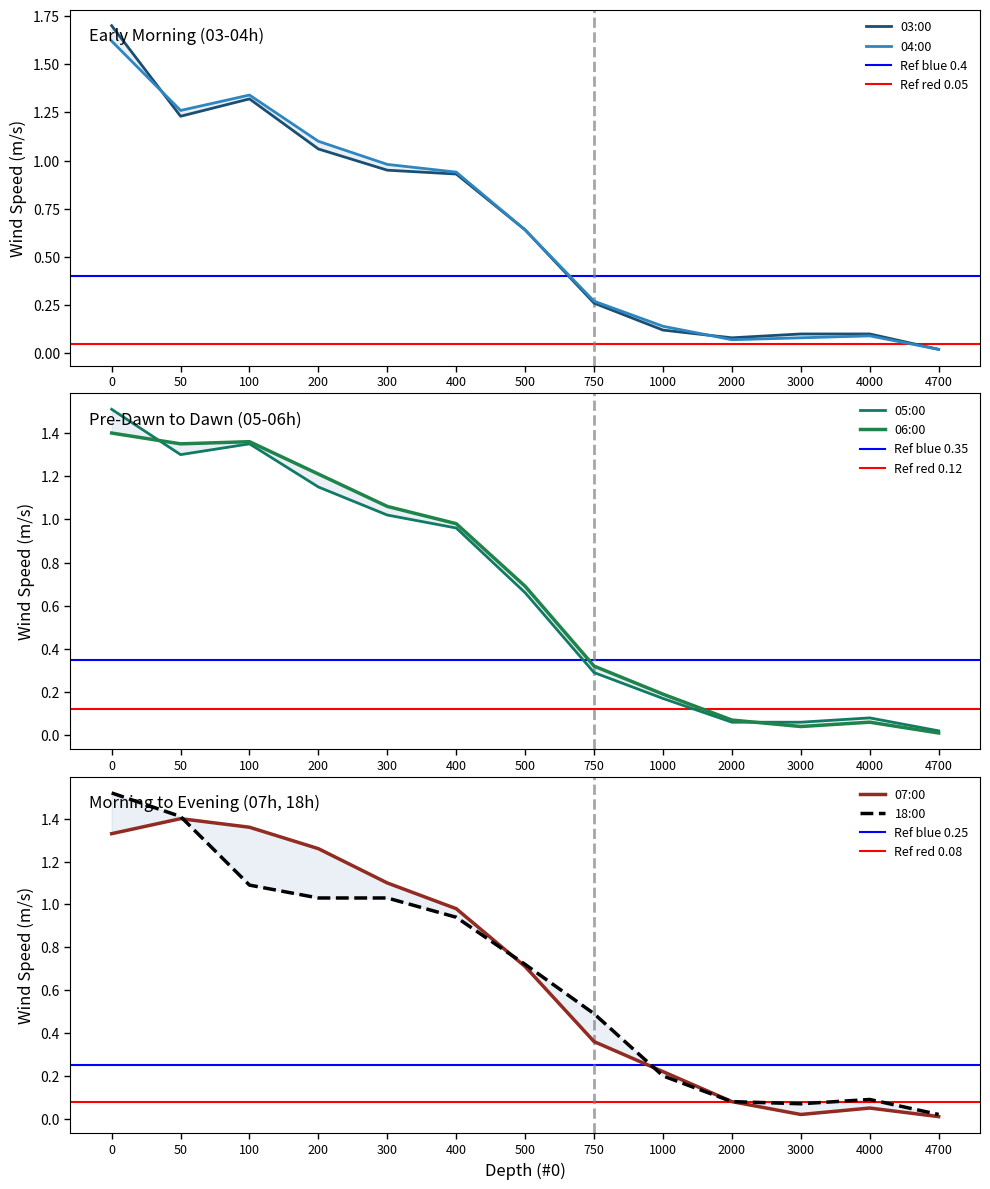

What is the value of the 07:00 point at the 5th from the left?

1.1